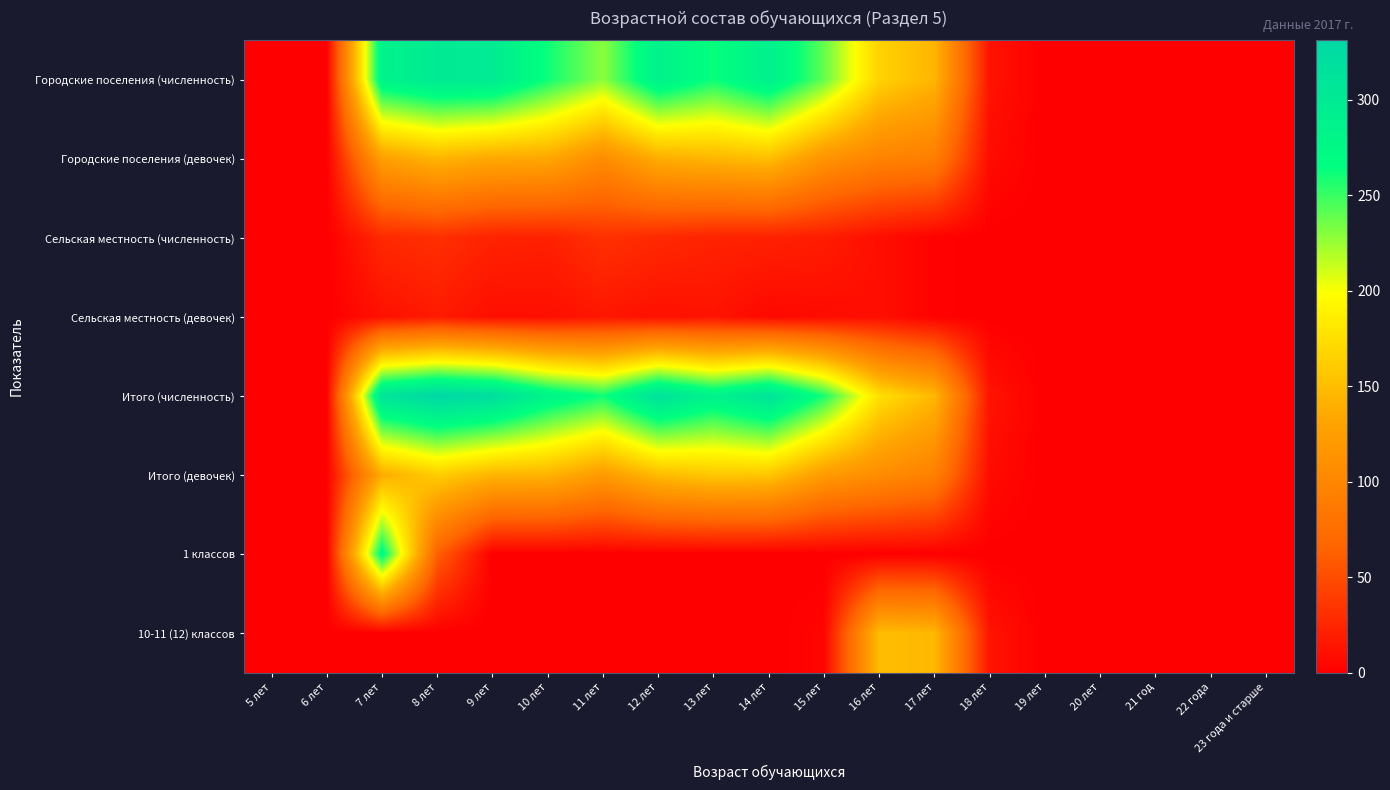

What is the total value across all series at 8 лет?

1049